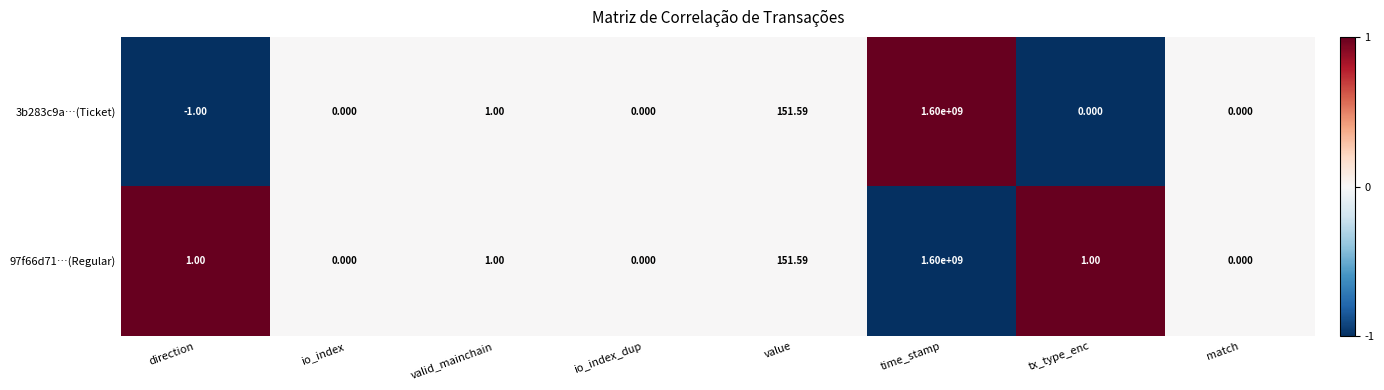

Which label corresponds to the largest value in the chart?

time_stamp